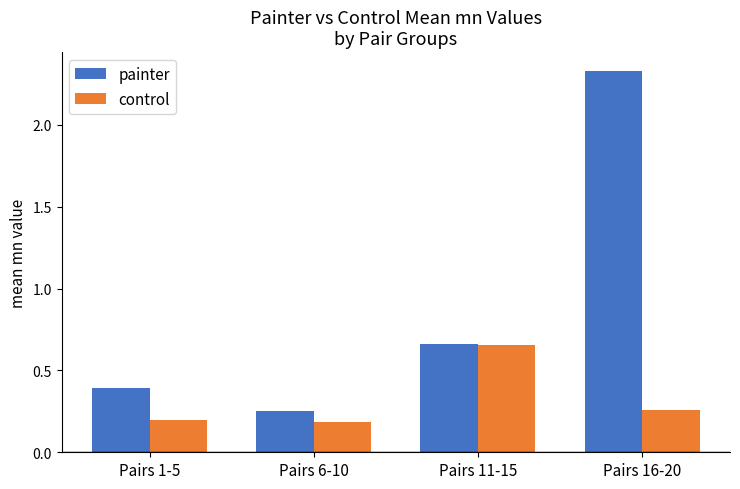

What is the total value across all series at Pairs 11-15?

1.3